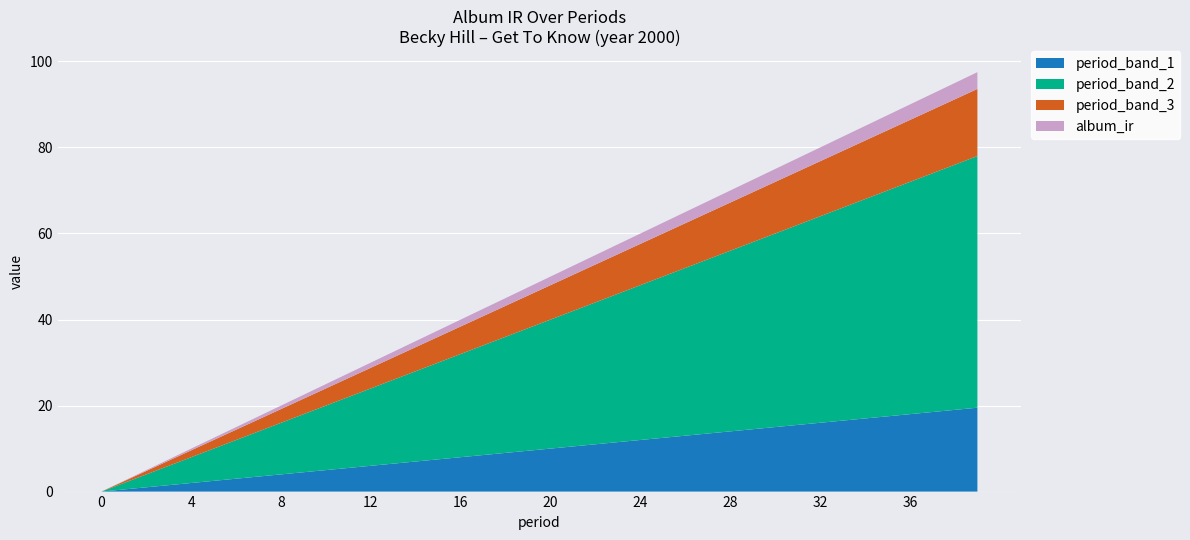

What is the maximum value for period_band_1?

19.5